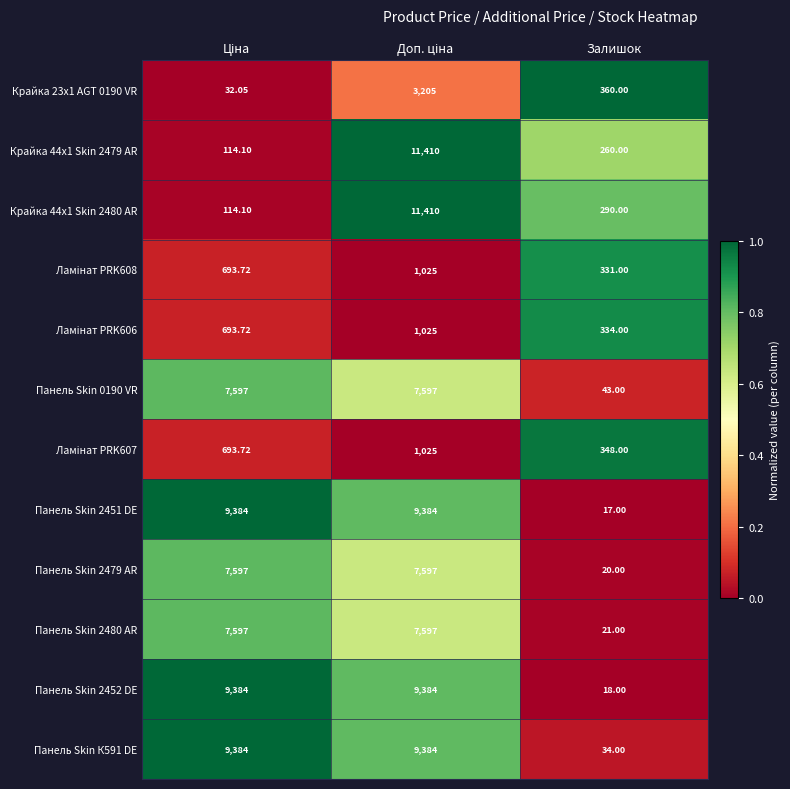

Which series has the largest total across all categories?

Панель Skin К591 DE